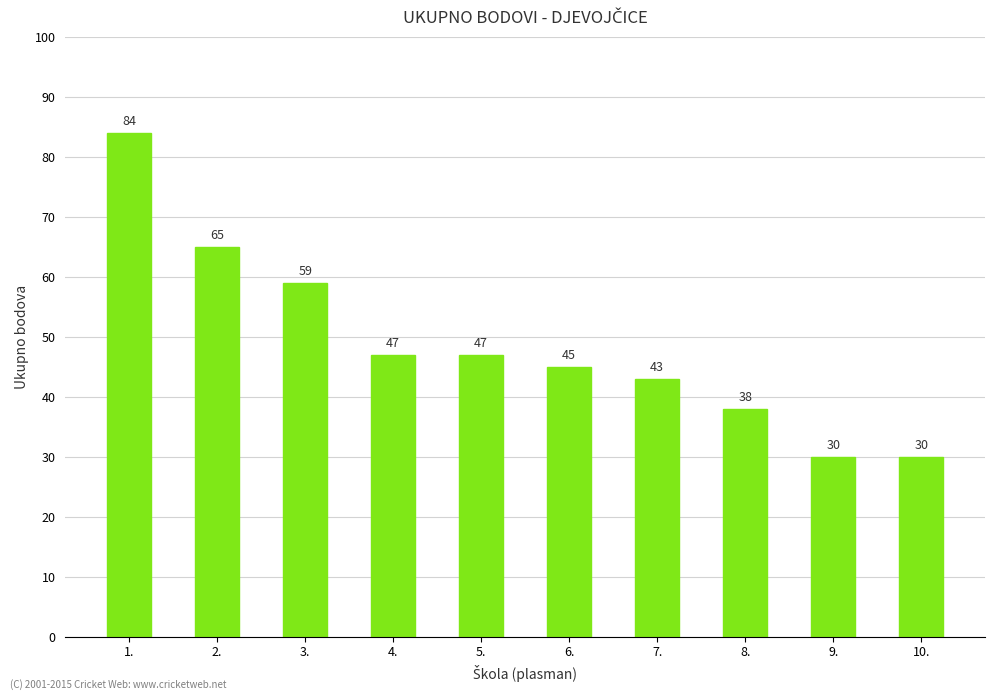

True or false: the data shows 30 at 9..

True